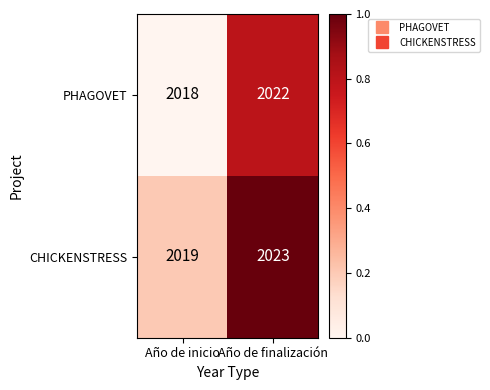

Which series has the largest total across all categories?

CHICKENSTRESS